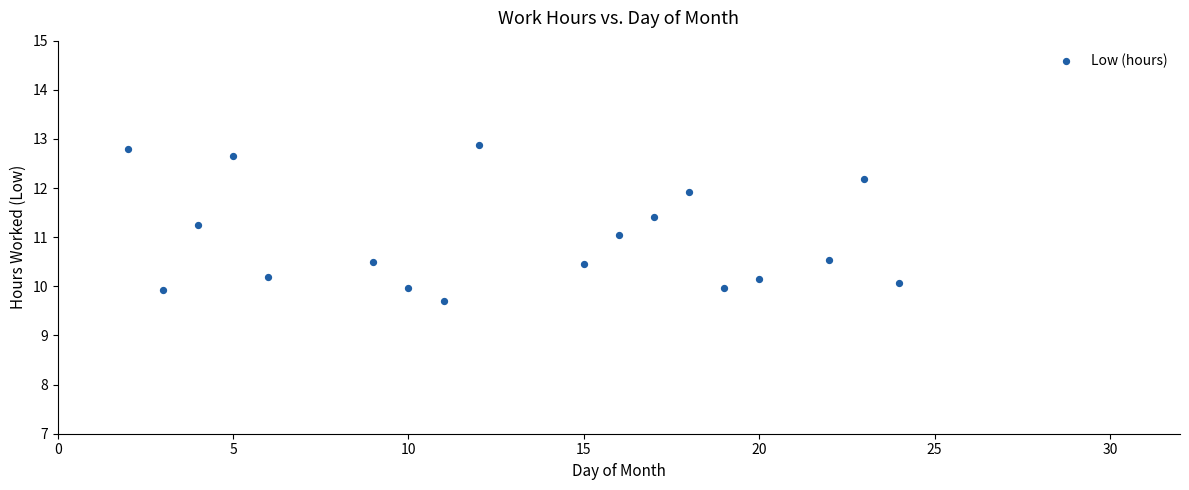

What is the range of Y values (max minus min)?

3.2